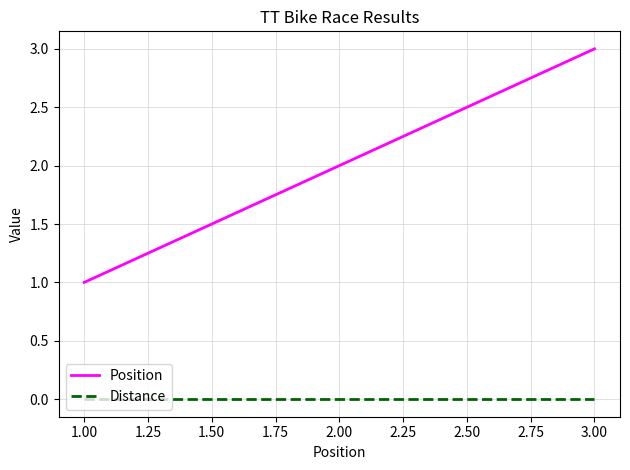

What is the maximum value shown in the chart?

3